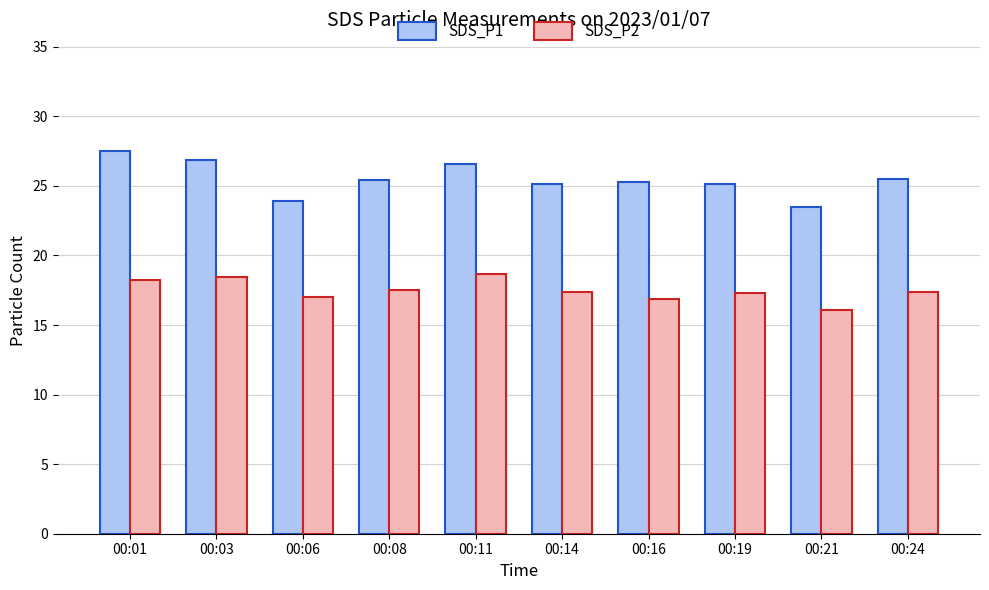

What are all the series names shown in the legend?

SDS_P1, SDS_P2